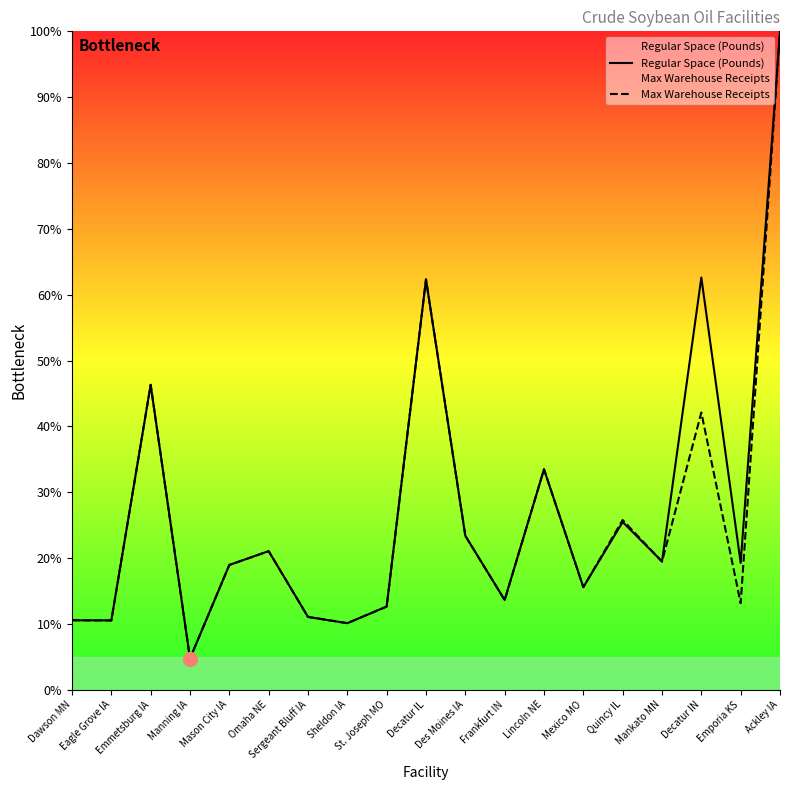

Which series has the largest total across all categories?

Regular Space (Pounds)